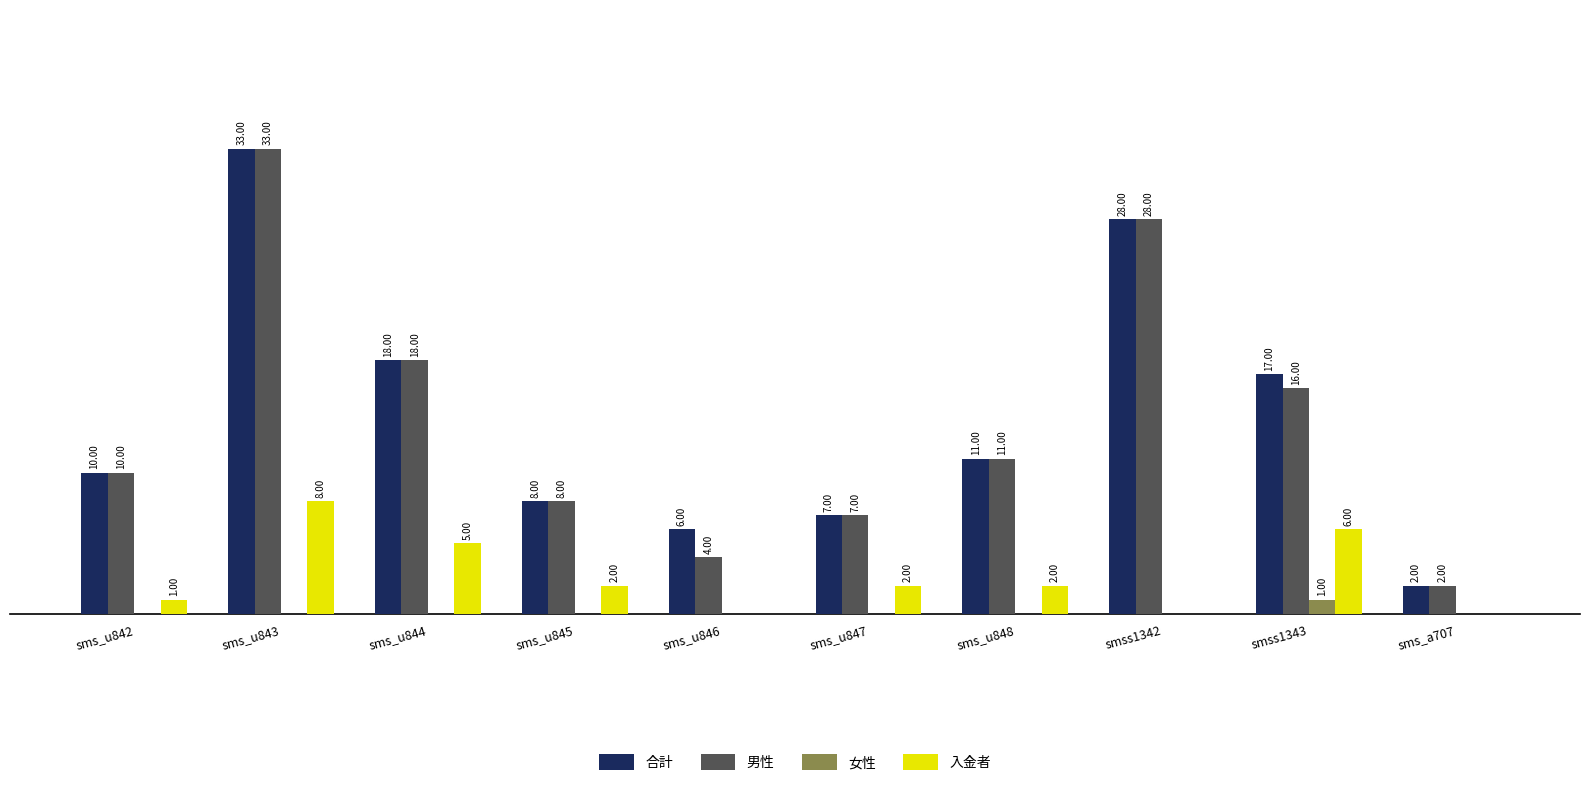

At which category is the sum across all series the highest?

sms_u843